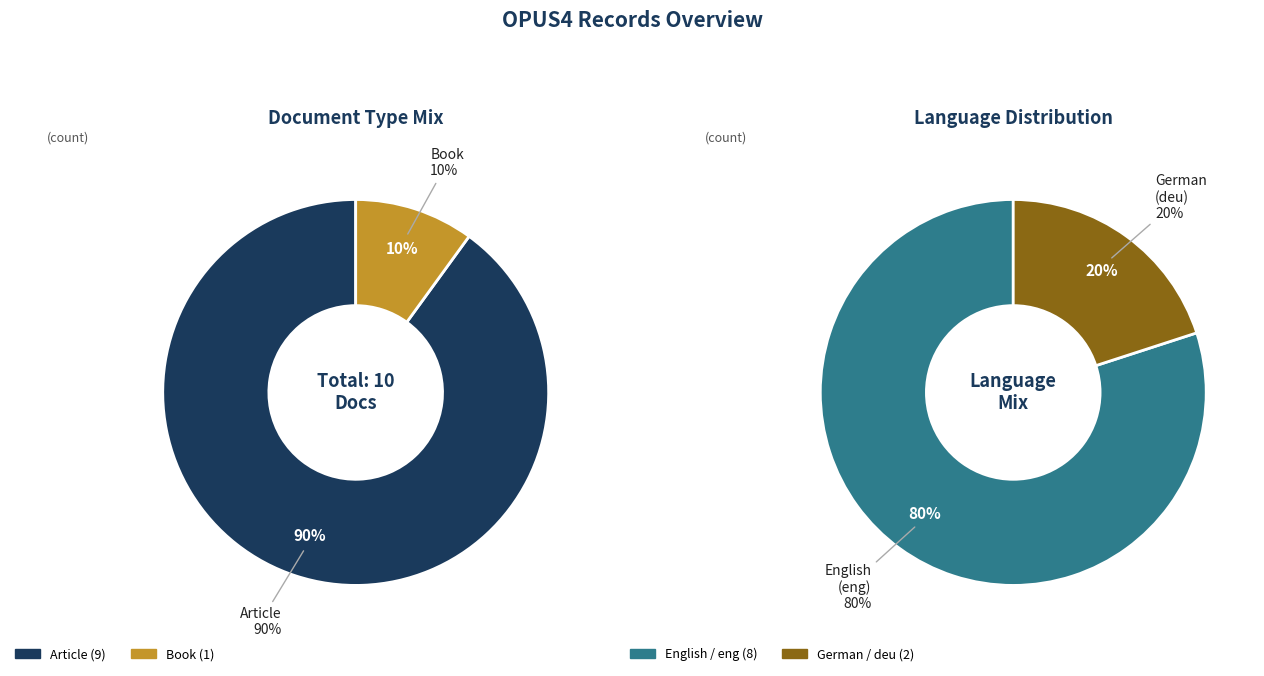

To the nearest percent, what is the difference between the Book and Article slice percentages?

80%